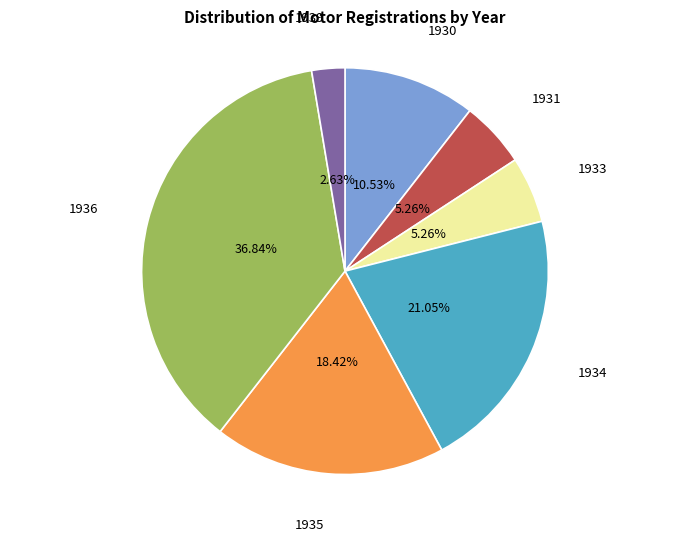

Count the number of slices in the pie.

7